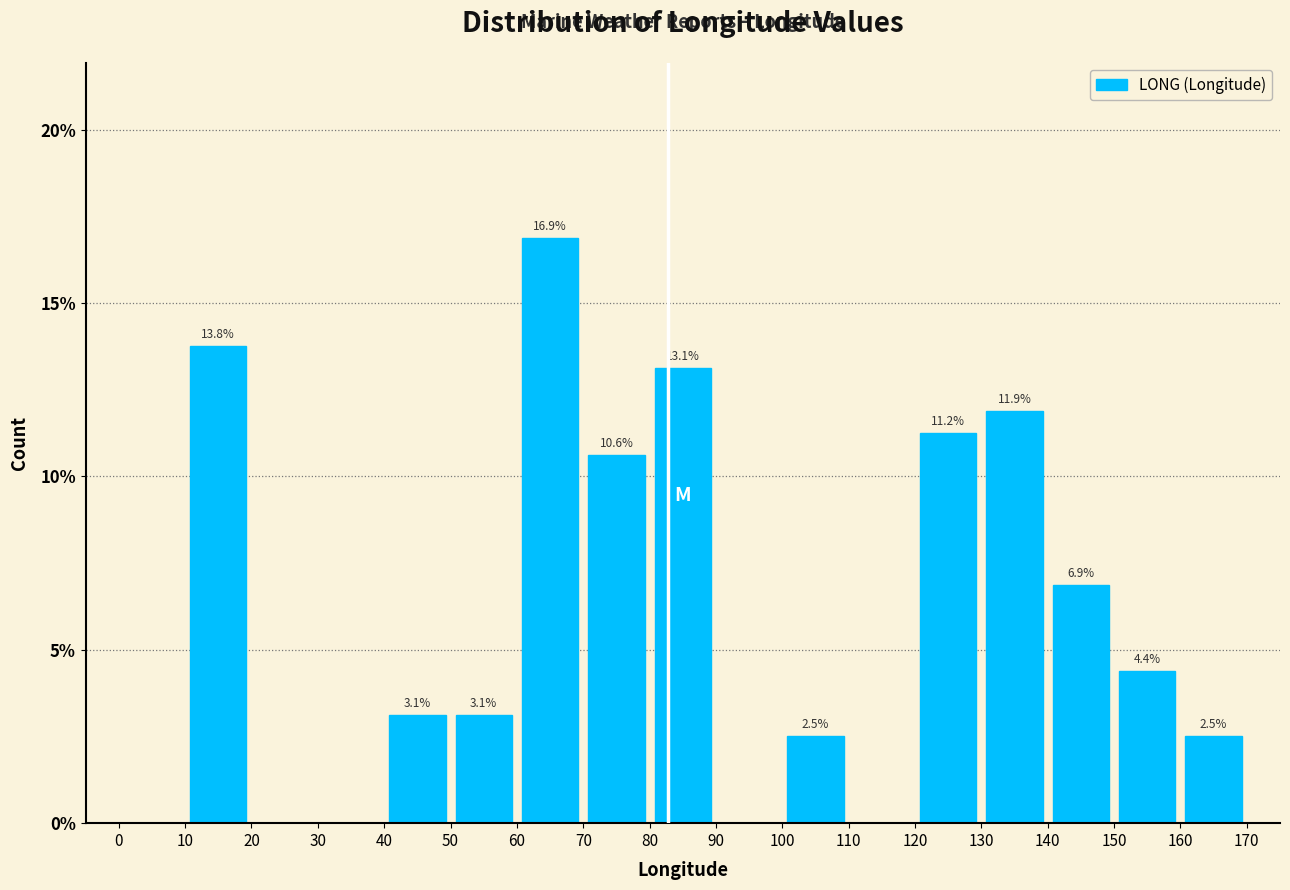

Which range on the x-axis has the tallest bar?

60 to 70